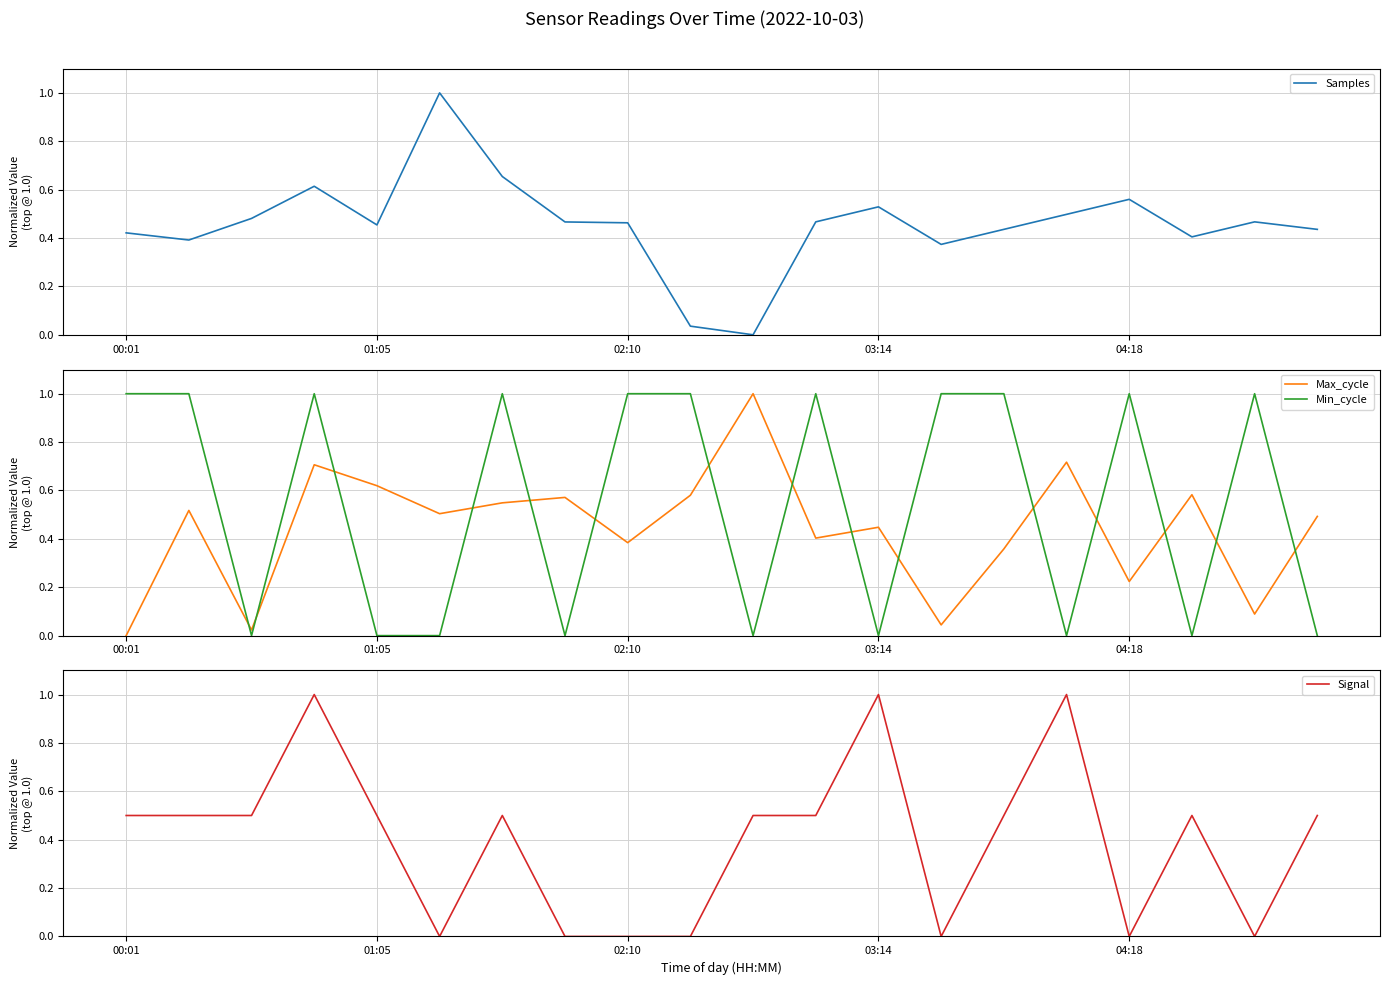

The Signal series shows 1.6 at 03:14. True or false?

False